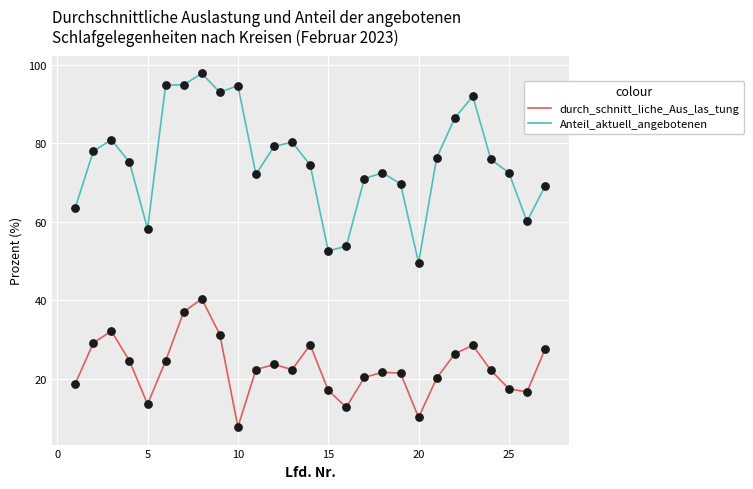

Which series has the largest total across all categories?

Anteil_aktuell_angebotenen